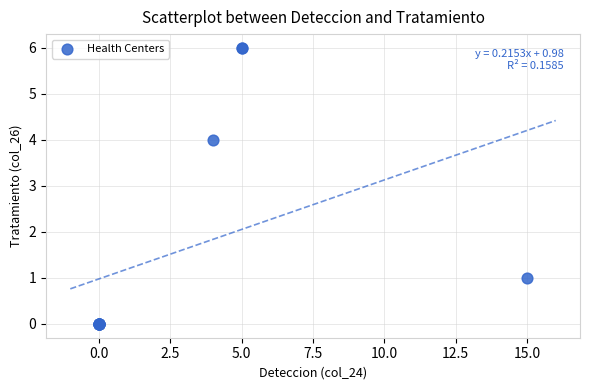

What Y value in the scatter plot is closest to 3?

4